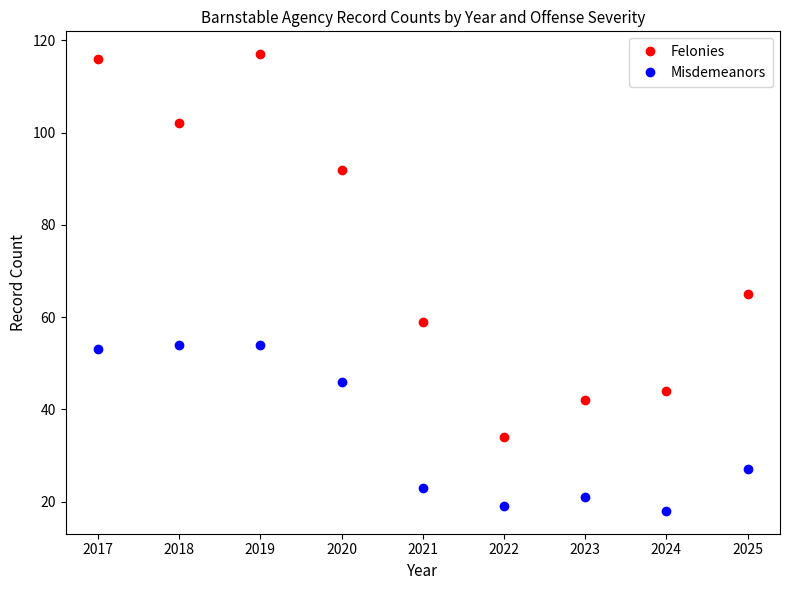

Read the Misdemeanors value at 2021, to the nearest 5.

25